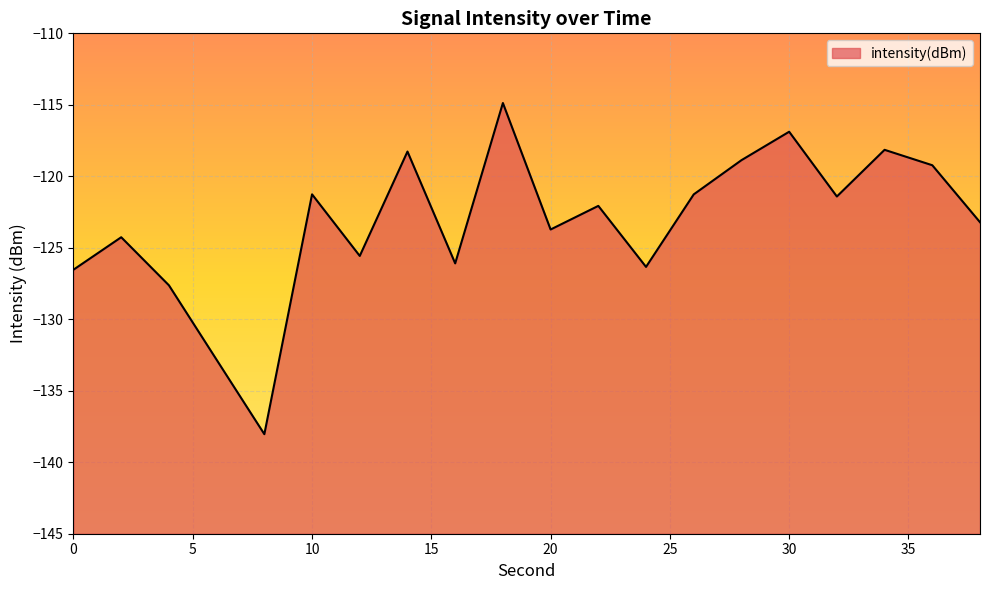

List the labels in order of value, smallest first.

8, 6, 4, 0, 24, 16, 12, 2, 20, 38, 22, 32, 26, 10, 36, 28, 14, 34, 30, 18